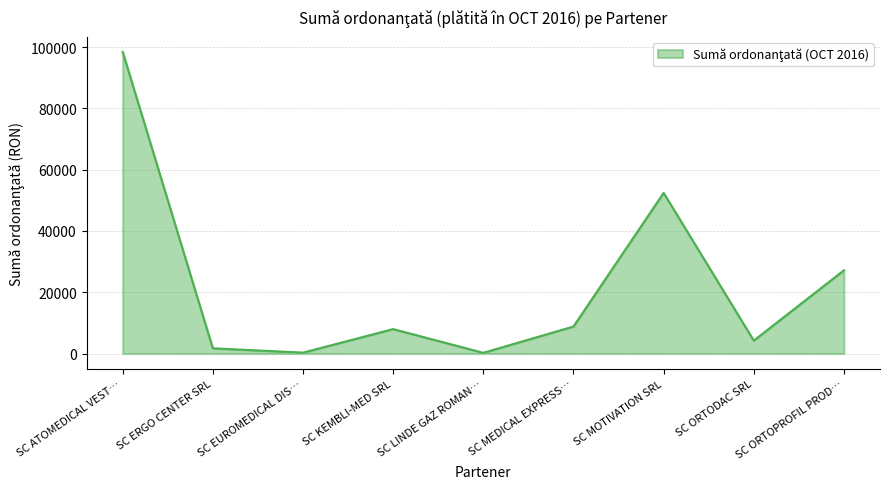

How many lines are shown in the chart?

1